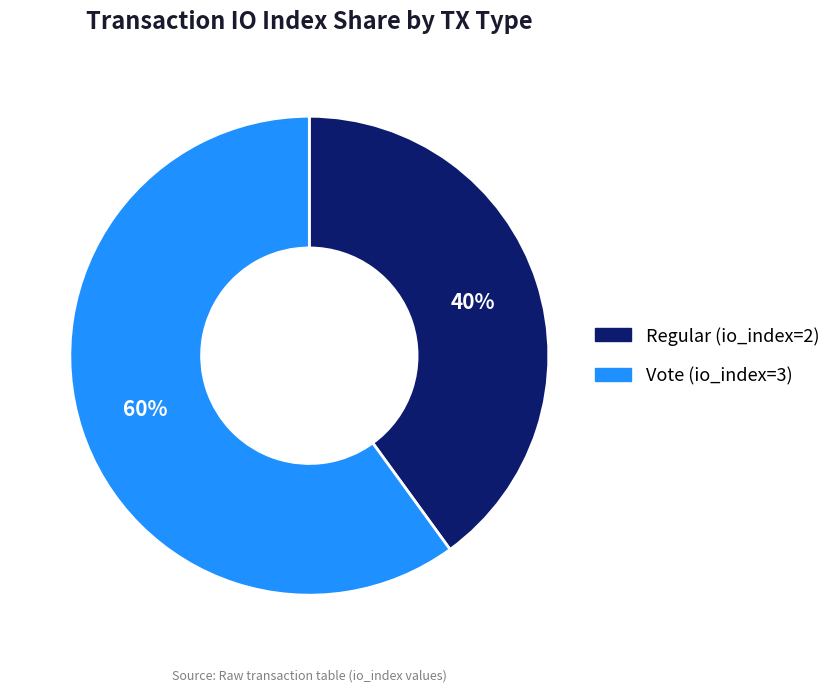

Which category has the smallest portion of the pie?

Regular (io_index=2)